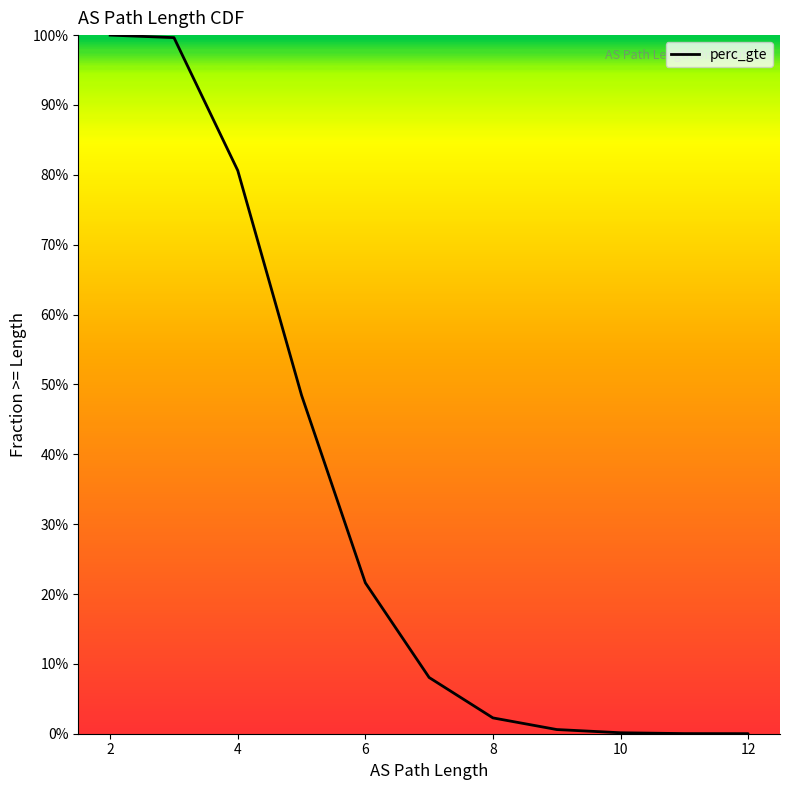

The value at 6 is 0.3. True or false?

False